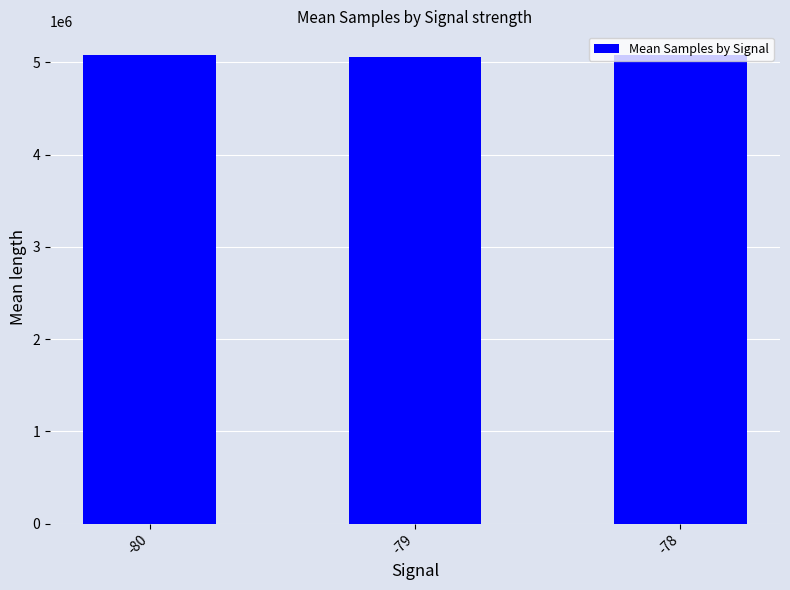

What is the ratio of the value at -80 to the value at -79?

1.0